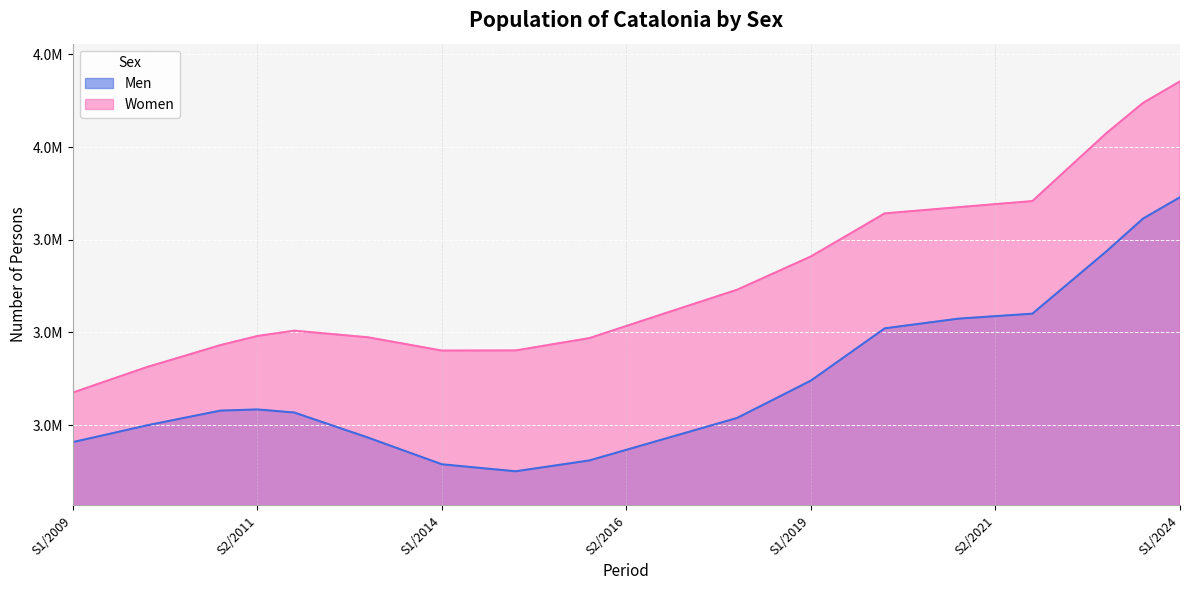

At S1/2024, list the series in order from smallest to largest.

Men, Women